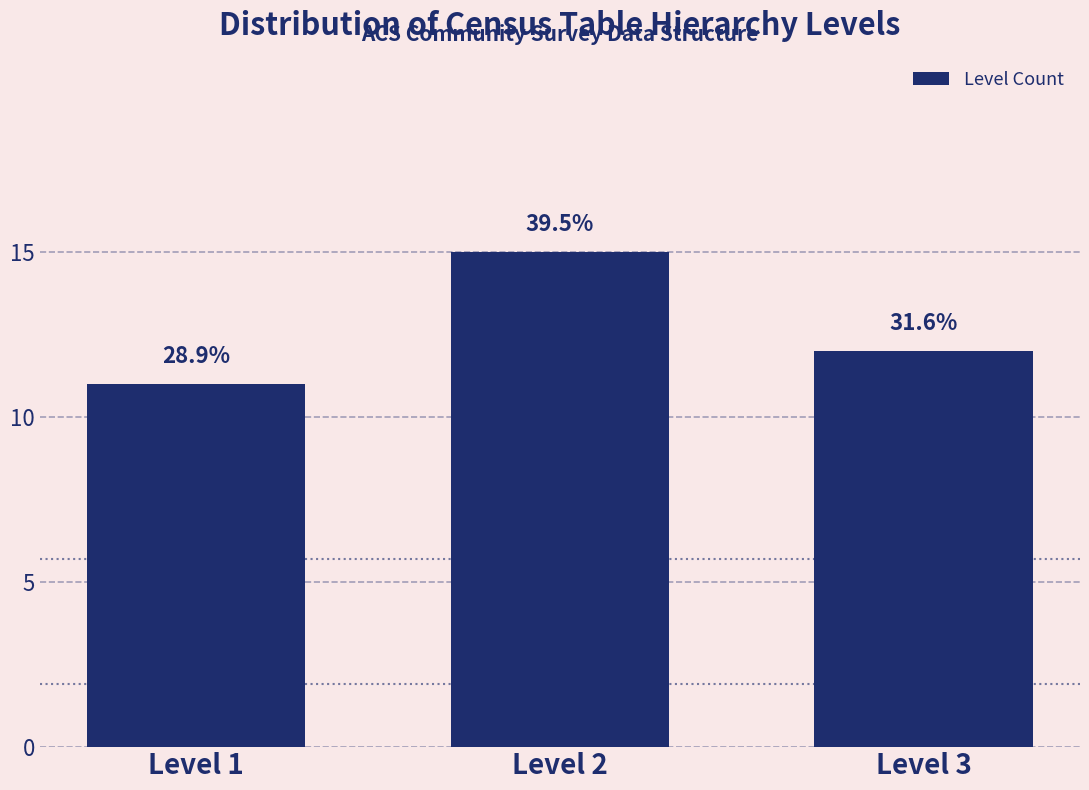

How many bars are there in total?

3